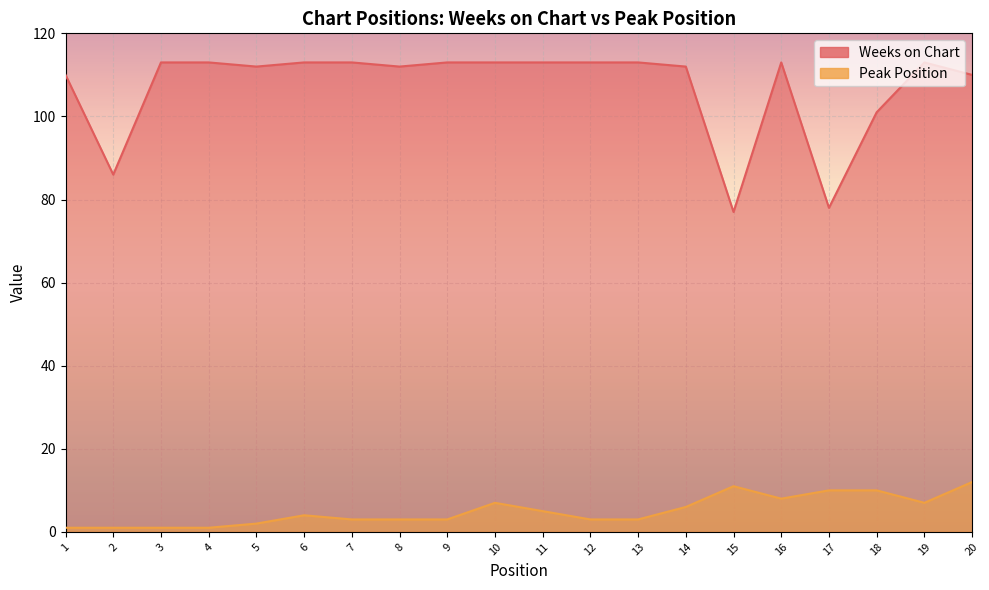

True or false: Weeks on Chart and Peak Position intersect in this chart.

False